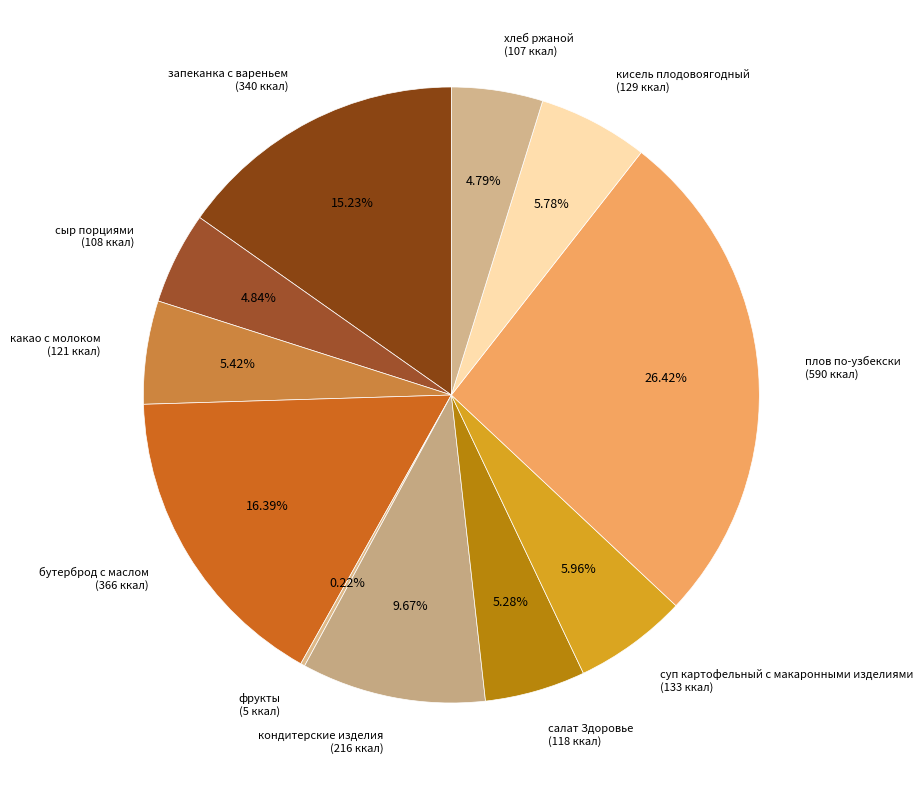

Which category has the biggest portion of the pie?

плов по-узбекски